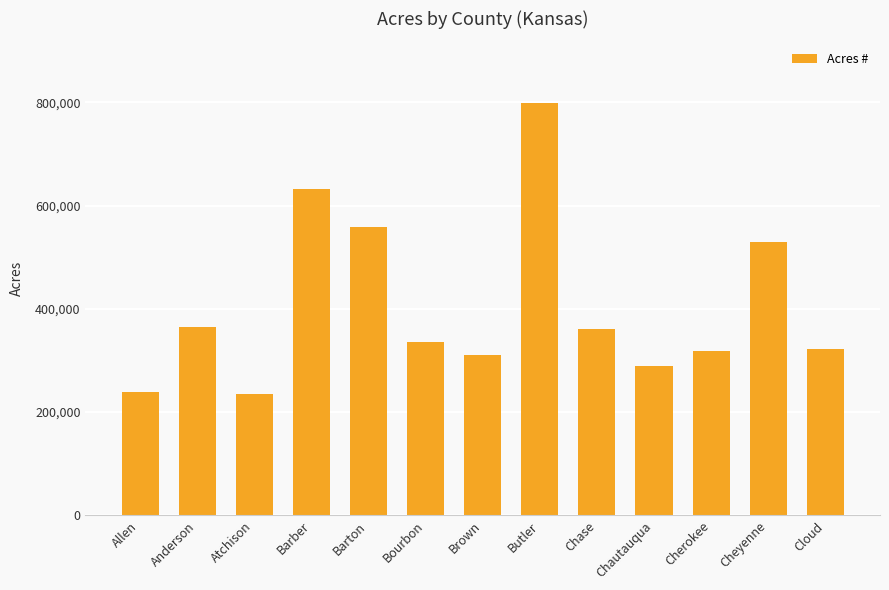

What is the ratio of the value at Anderson to the value at Atchison?

1.5